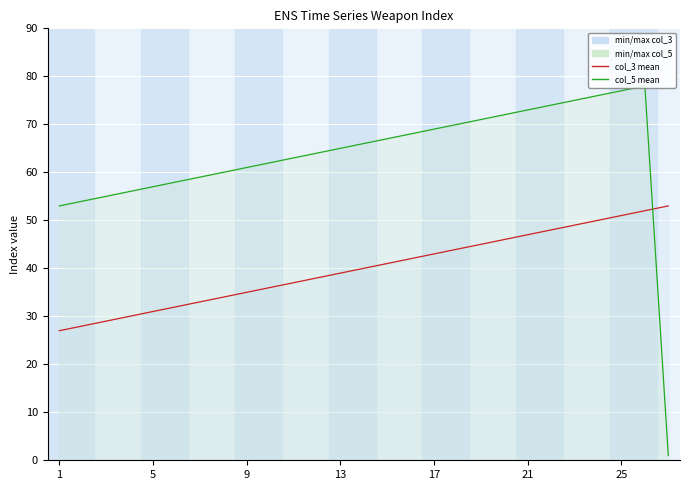

How many intersections are there between col_5 and col_3?

1